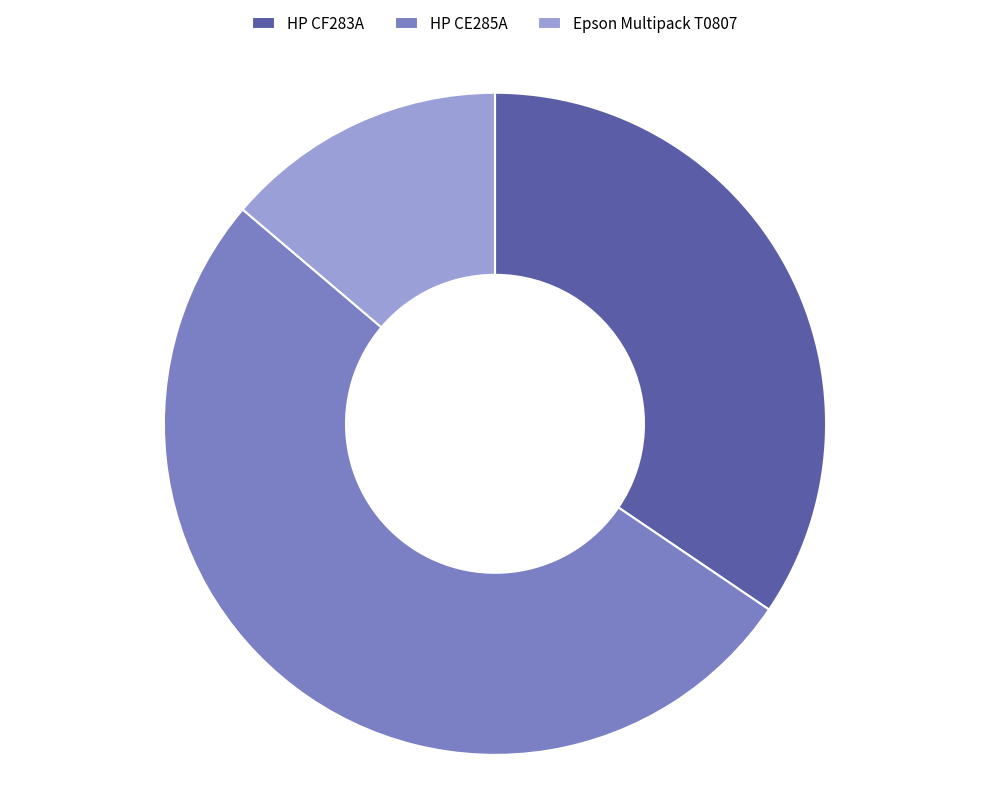

How many slices are in this pie chart?

3